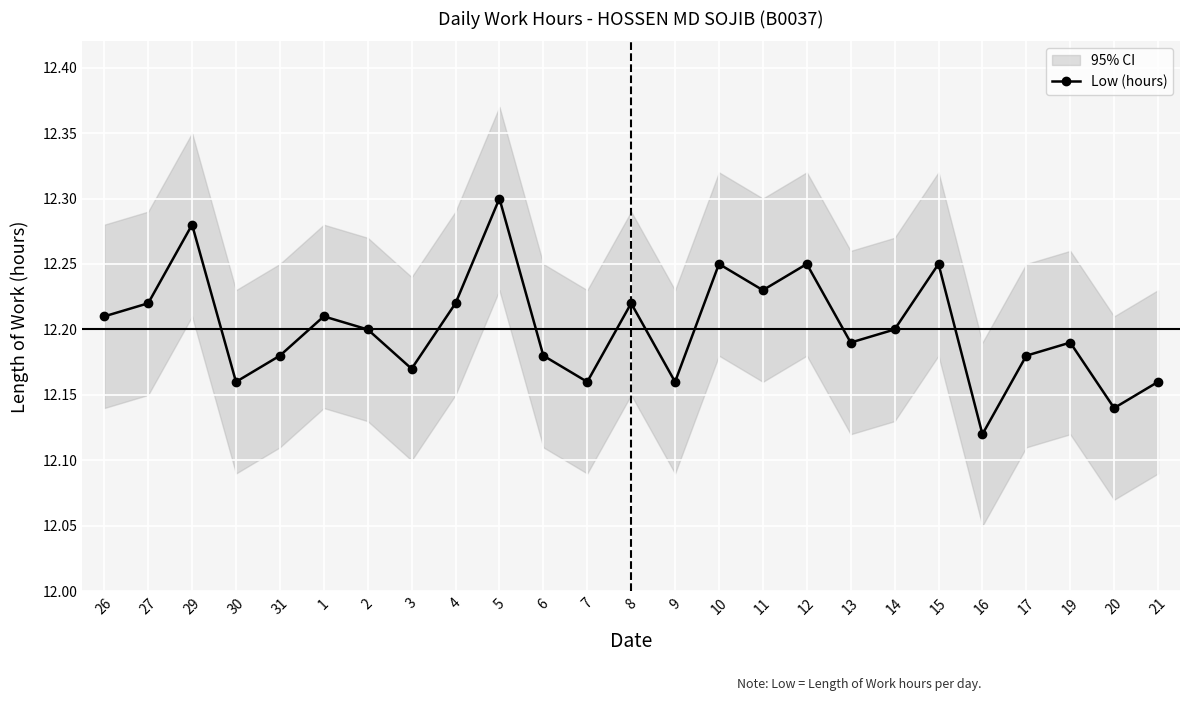

Reading left to right, transcribe all the data shown in this chart.

12.2	12.2	12.3	12.2	12.2	12.2	12.2	12.2	12.2	12.3	12.2	12.2	12.2	12.2	12.2	12.2	12.2	12.2	12.2	12.2	12.1	12.2	12.2	12.1	12.2